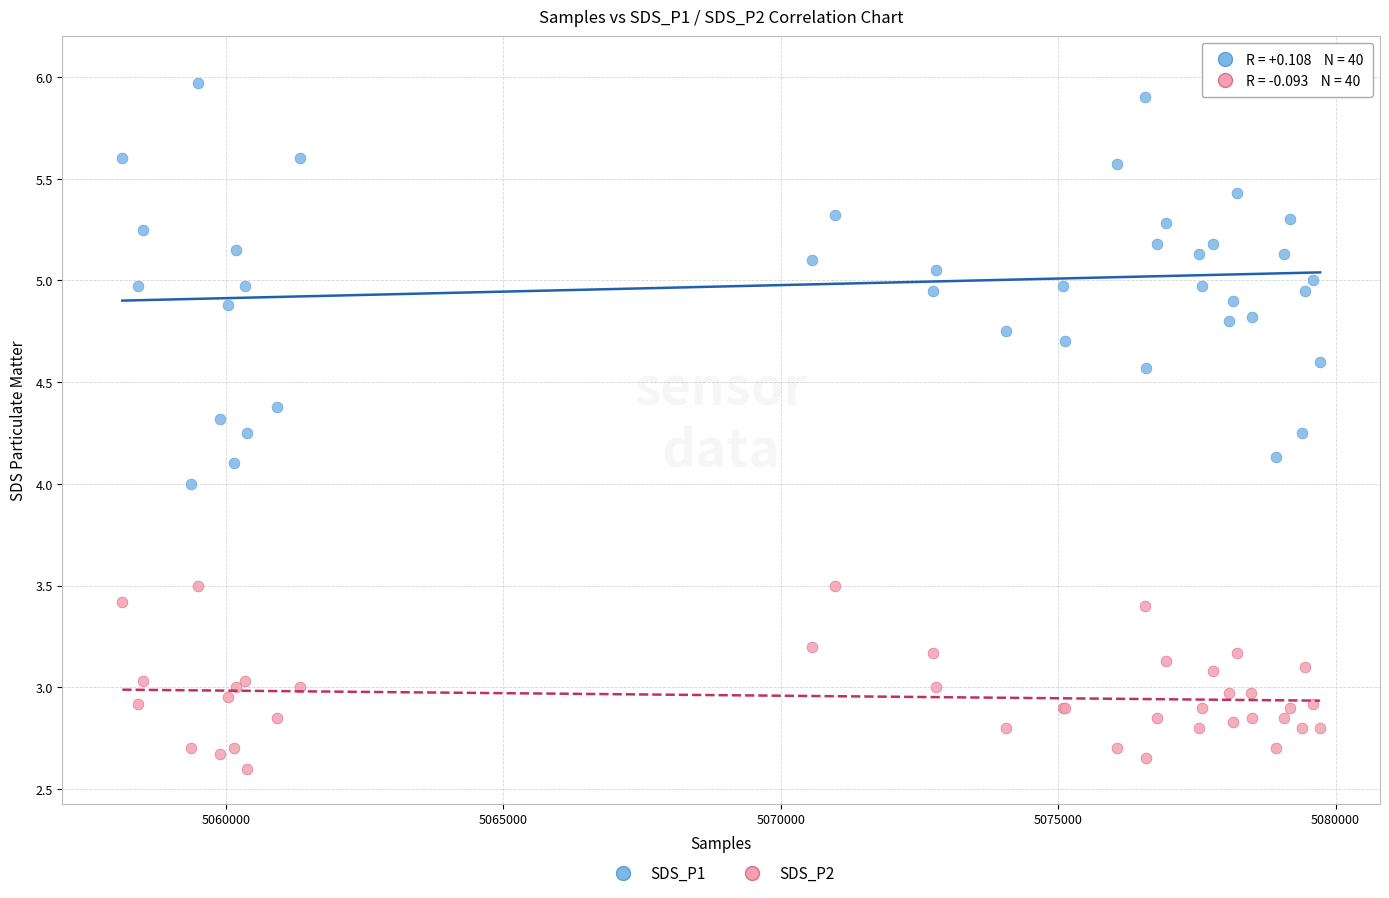

Which series reaches the minimum Y coordinate?

SDS_P2